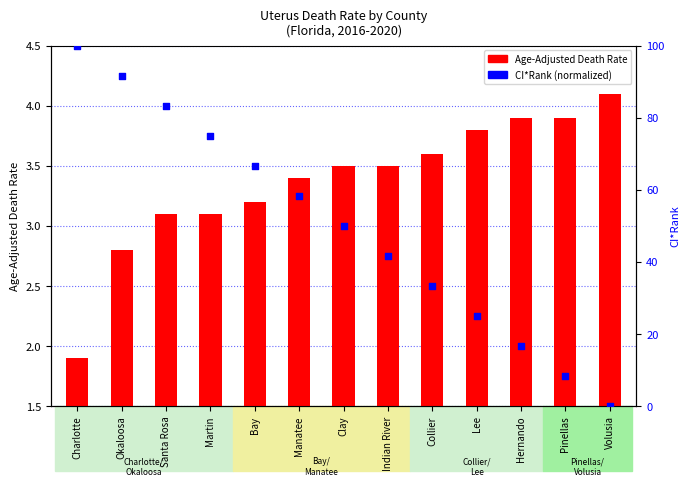

Which series has the largest Y range (max minus min)?

CI*Rank (percentile)